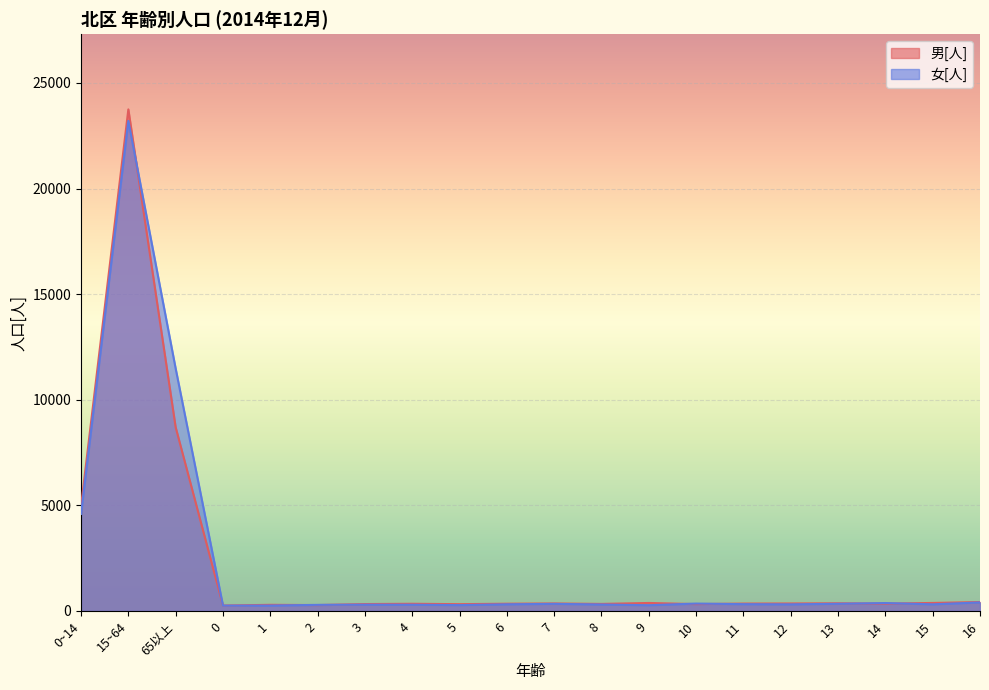

True or false: 男[人] and 女[人] intersect in this chart.

True